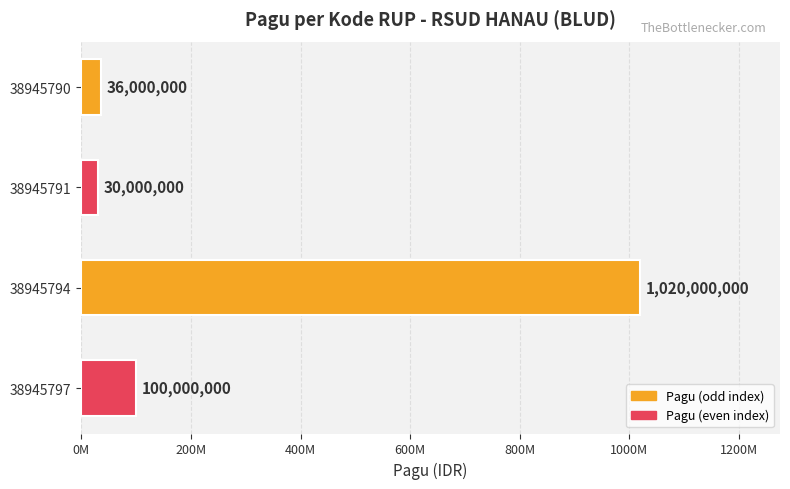

Are the bars horizontal?

Yes